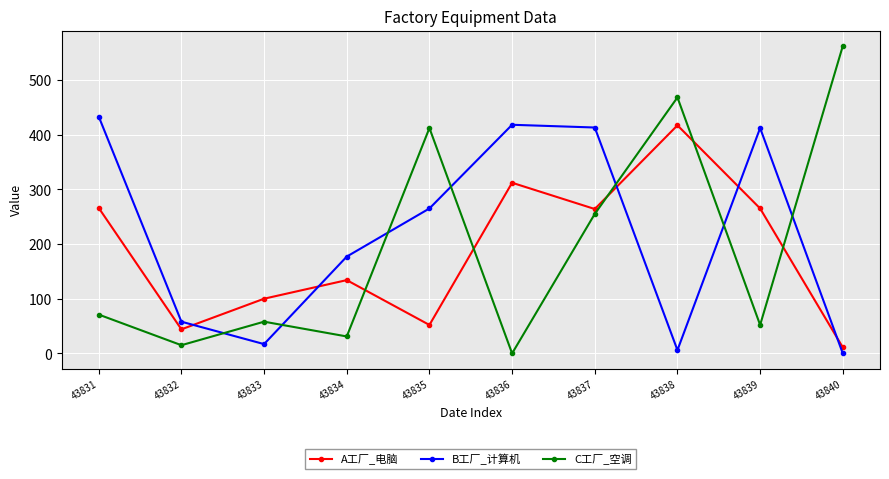

Which series has the widest spread of values?

C工厂_空调